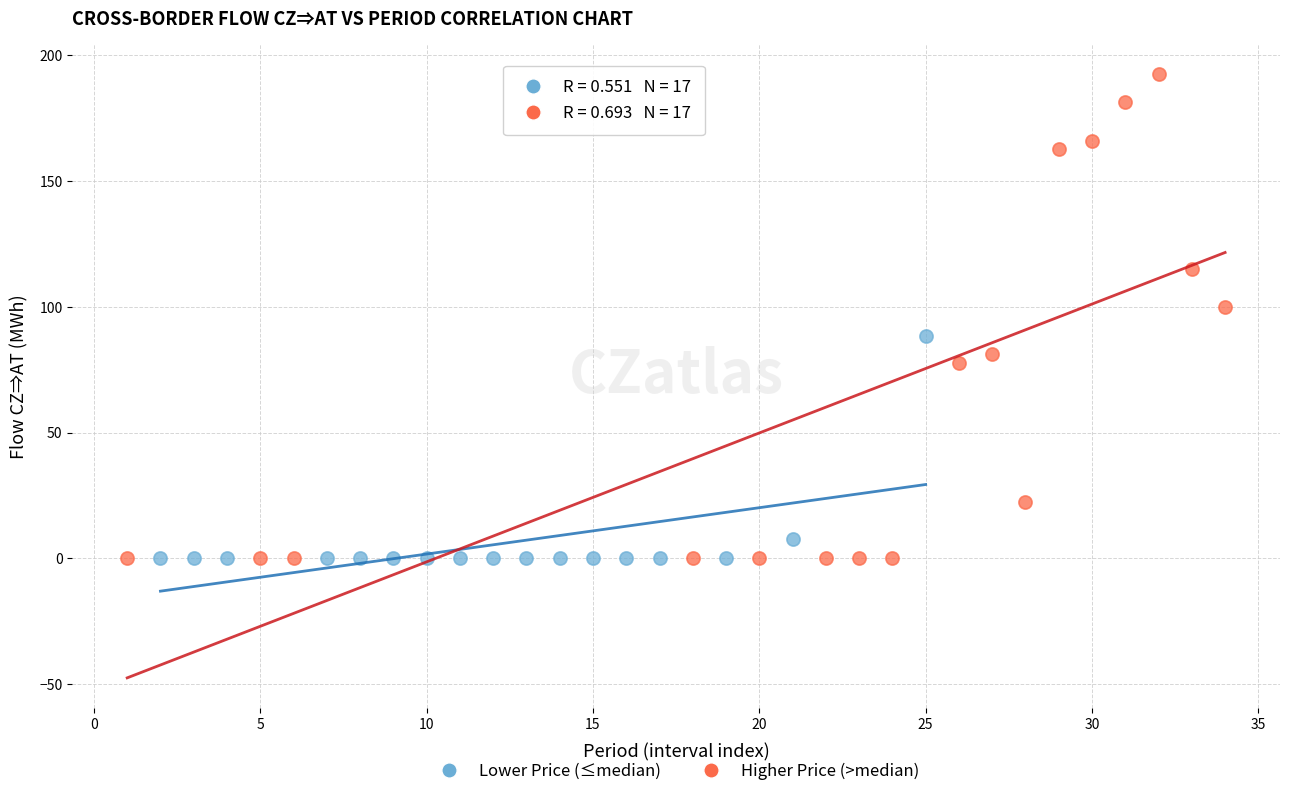

What are all the series names shown in the legend?

Lower Price (≤median), Higher Price (>median)